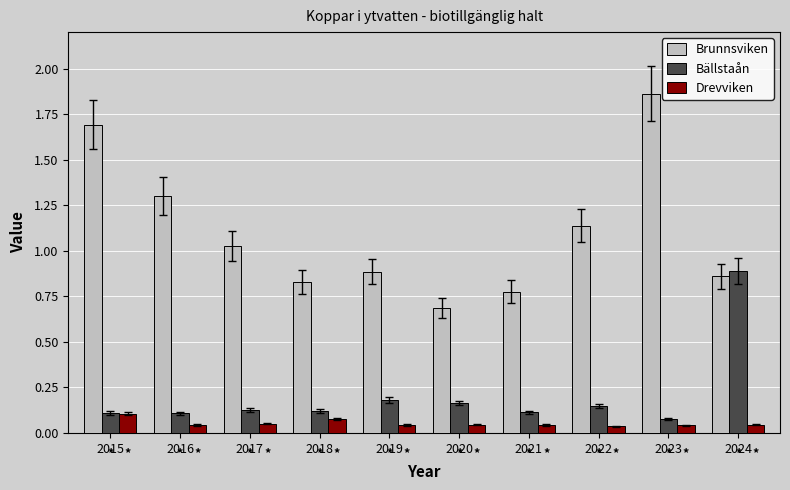

At which label does Brunnsviken reach its minimum?

2020